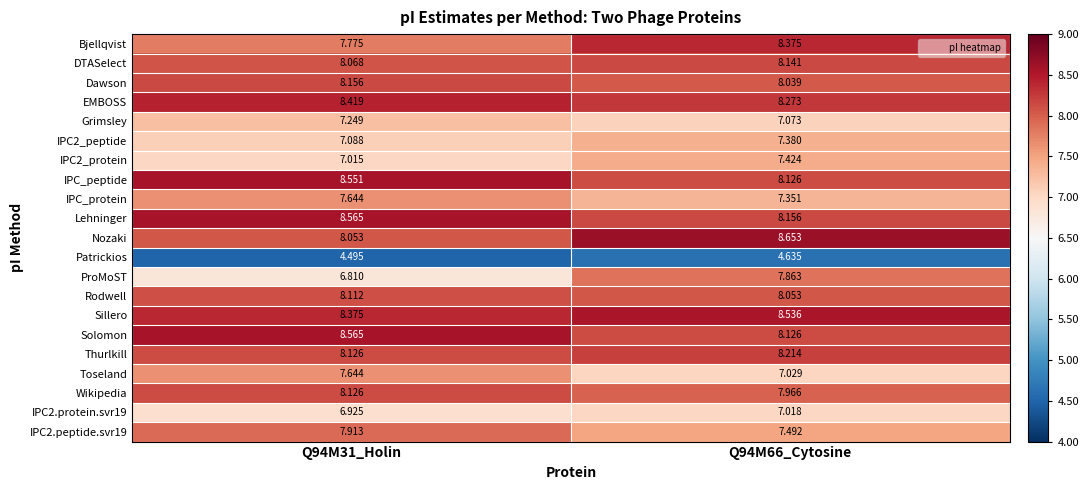

Which series has the largest total across all categories?

Sillero